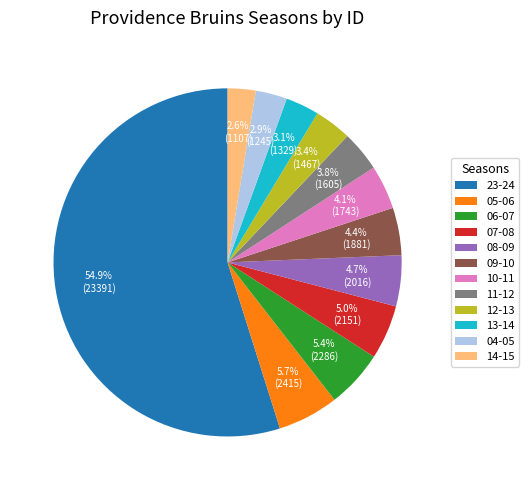

What is the ratio of the value at 12-13 to the value at 08-09?

0.7